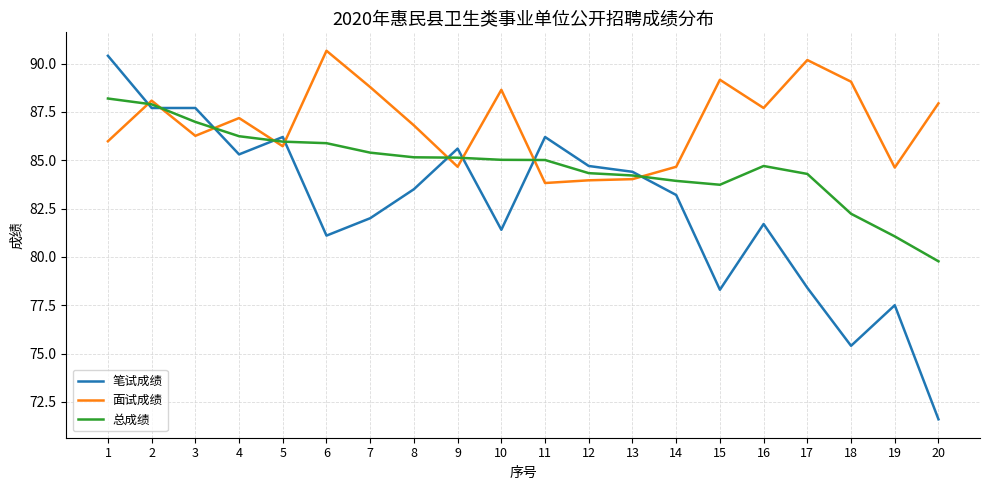

What is the difference between the second highest and second lowest values in the 笔试成绩 series?

12.3